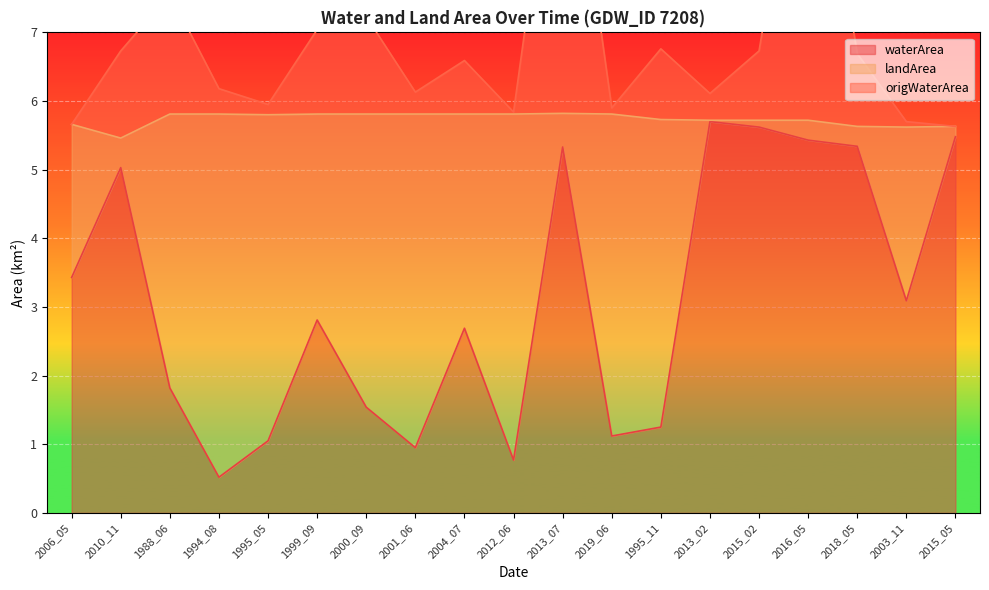

Which series has the largest total across all categories?

origWaterArea